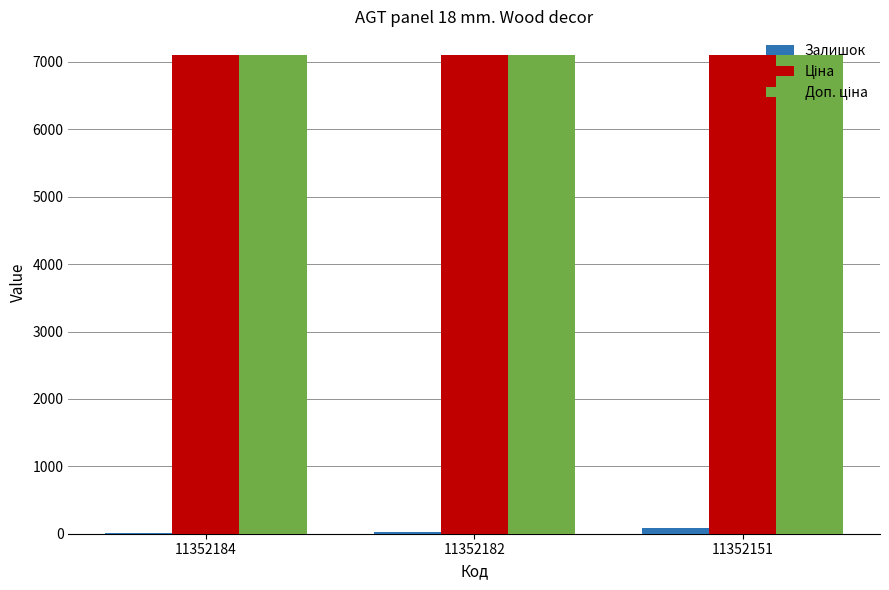

Reading right to left, transcribe all the data shown in this chart.

Залишок: 89.0	22.0	18.0
Ціна: 7098.8	7098.8	7098.8
Доп. ціна: 7098.8	7098.8	7098.8